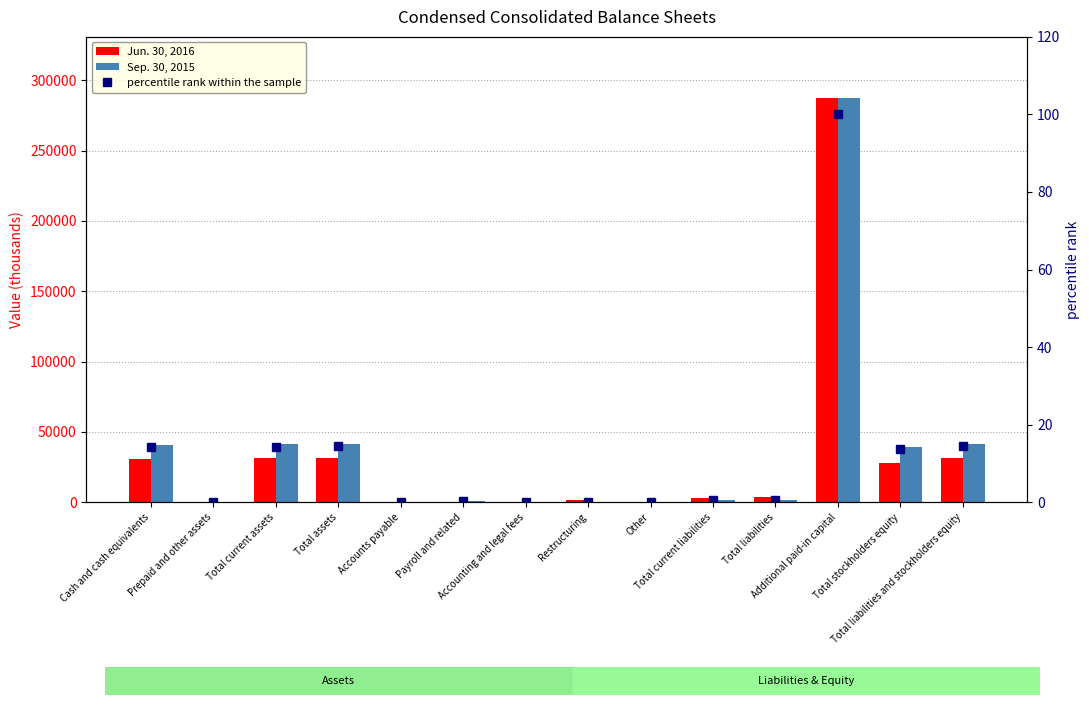

Reading right to left, list all the values displayed in this chart.

Jun. 30, 2016: Total liabilities and stockholders equity=31362.0	Total stockholders equity=27960.0	Additional paid-in capital=287793.0	Total liabilities=3402.0	Total current liabilities=2770.0	Other=123.0	Restructuring=1394.0	Accounting and legal fees=441.0	Payroll and related=344.0	Accounts payable=467.0	Total assets=31362.0	Total current assets=31328.0	Prepaid and other assets=283.0	Cash and cash equivalents=31024.0
Sep. 30, 2015: Total liabilities and stockholders equity=41424.0	Total stockholders equity=39557.0	Additional paid-in capital=287212.0	Total liabilities=1867.0	Total current liabilities=1808.0	Other=234.0	Restructuring=0.0	Accounting and legal fees=289.0	Payroll and related=863.0	Accounts payable=421.0	Total assets=41424.0	Total current assets=41107.0	Prepaid and other assets=262.0	Cash and cash equivalents=40845.0
percentile rank within the sample: Total liabilities and stockholders equity=14.4	Total stockholders equity=13.8	Additional paid-in capital=100.0	Total liabilities=0.7	Total current liabilities=0.6	Other=0.1	Restructuring=0.0	Accounting and legal fees=0.1	Payroll and related=0.3	Accounts payable=0.1	Total assets=14.4	Total current assets=14.3	Prepaid and other assets=0.1	Cash and cash equivalents=14.2